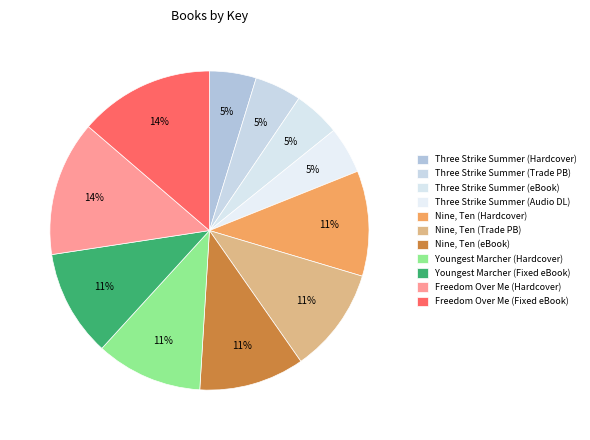

Count the number of slices in the pie.

11